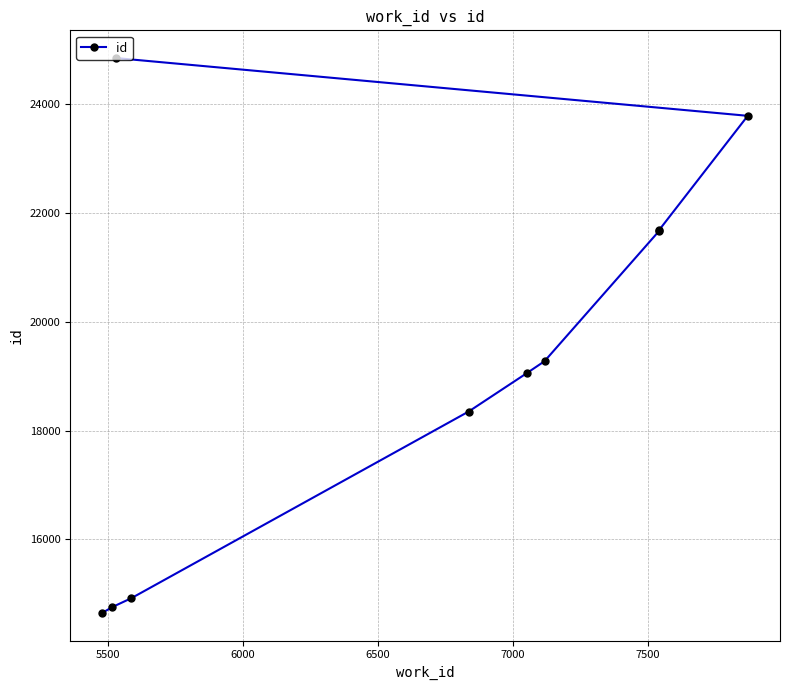

The chart shows a value of 37607 at 8000. True or false?

False